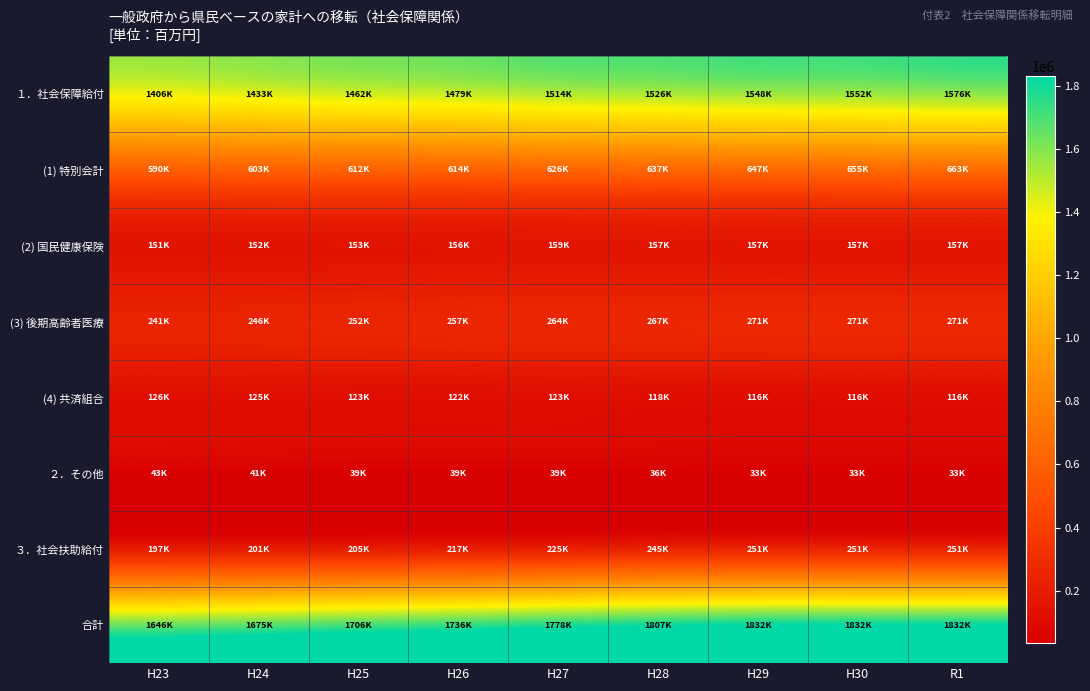

At H23, list the series in order from smallest to largest.

２．その他, (4) 共済組合, (2) 国民健康保険, ３．社会扶助給付, (3) 後期高齢者医療, (1) 特別会計, １．社会保障給付, 合計